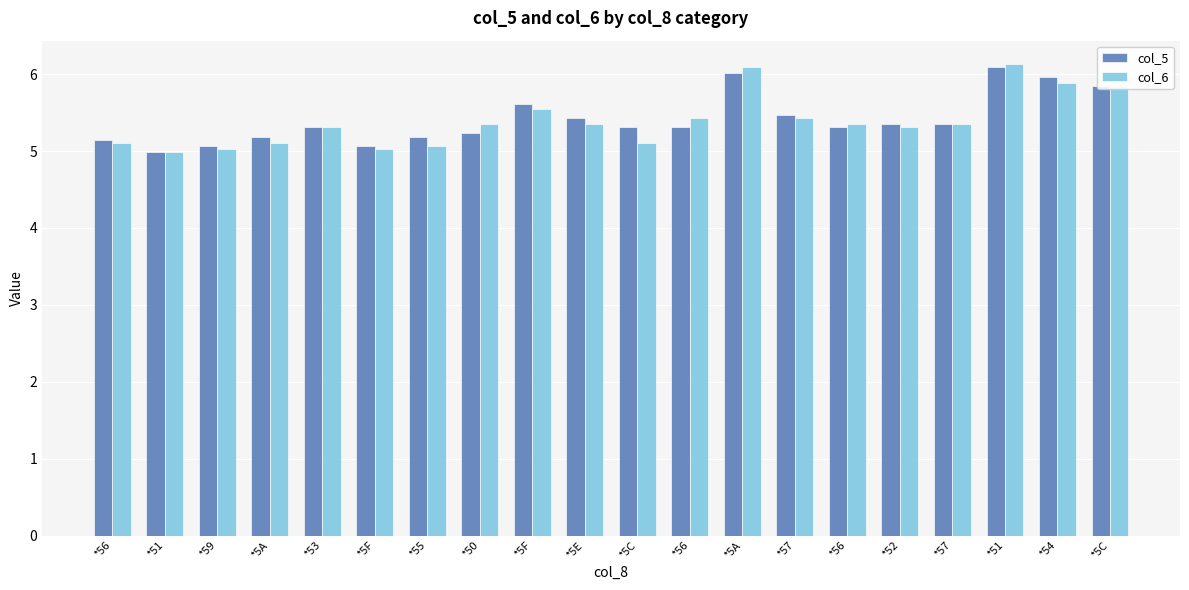

How many bars are there in total?

40